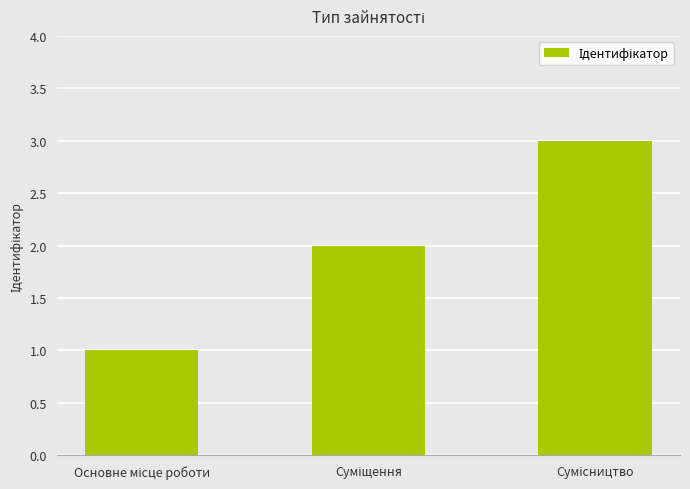

What is the sum of all values?

6